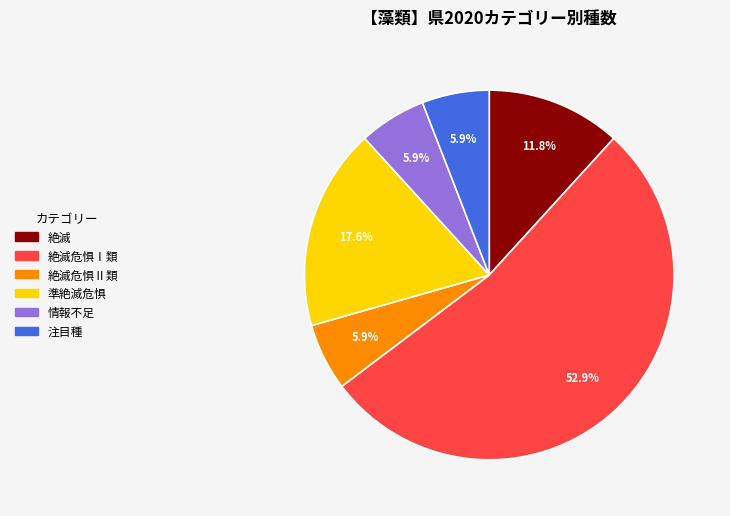

To the nearest percent, what is the difference between the largest and smallest slice percentages?

47%